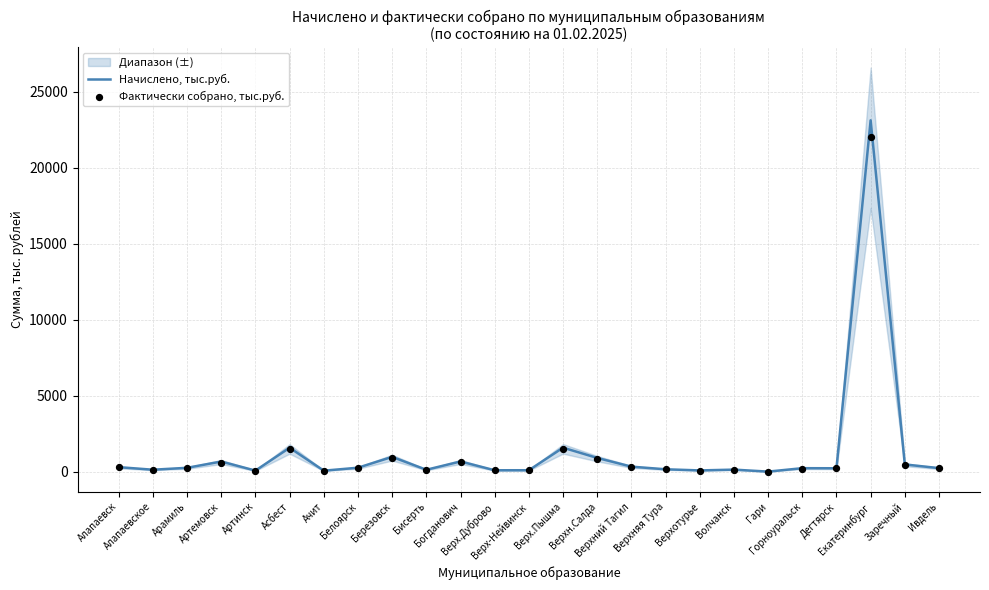

At which category is the sum across all series the highest?

Екатеринбург